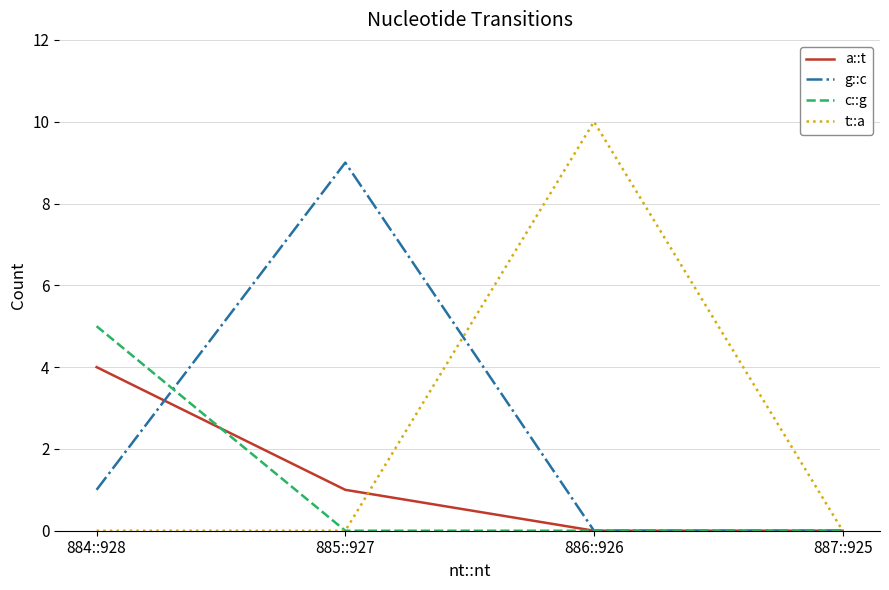

True or false: t::a has a value of 10 at 886::926.

True